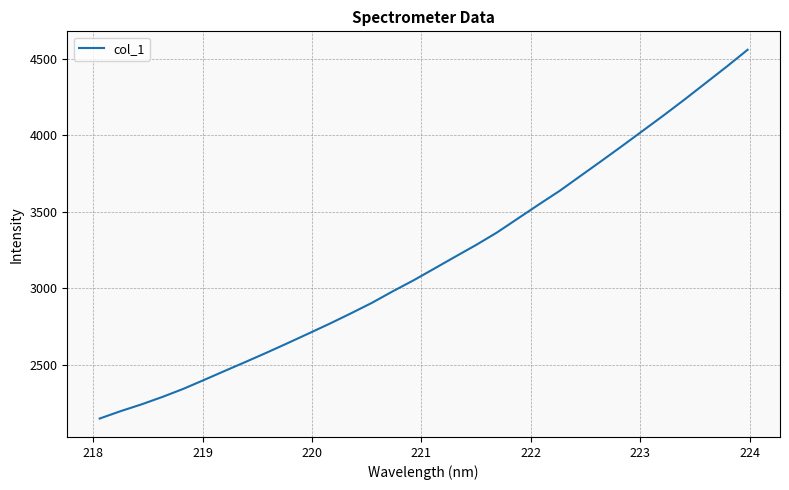

True or false: there are more than 1 points higher than both neighbors.

False